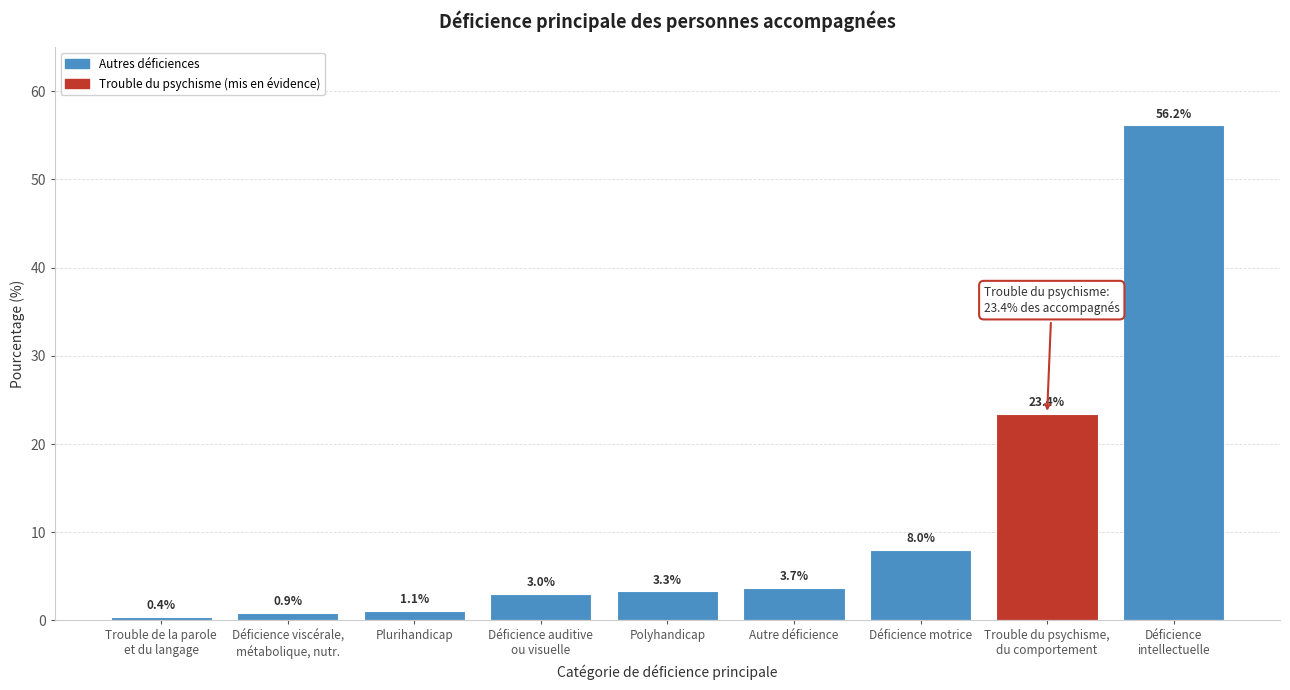

Reading left to right, extract all data points from this chart.

0.4	0.9	1.1	3.0	3.3	3.7	8.0	23.4	56.2